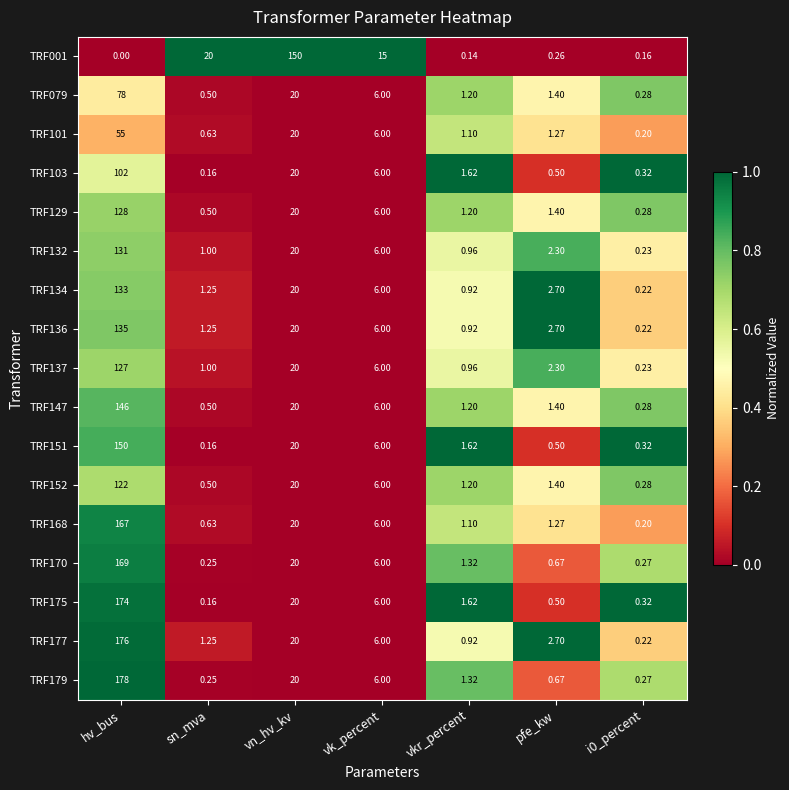

At which category is the sum across all series the highest?

hv_bus